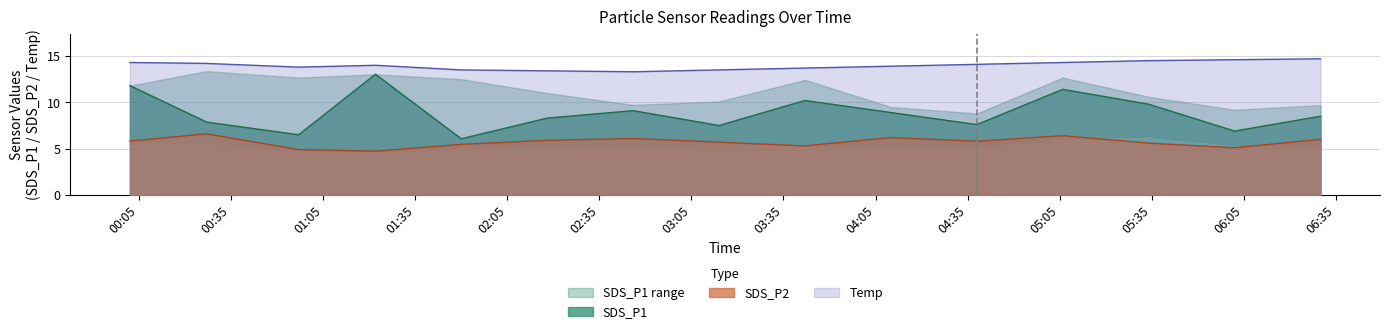

True or false: Temp and SDS_P1 intersect in this chart.

False